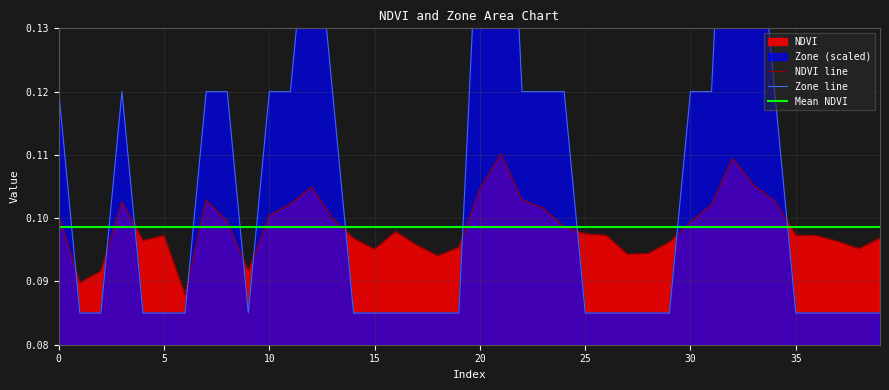

List the series in order of their overall mean, highest first.

Zone, NDVI